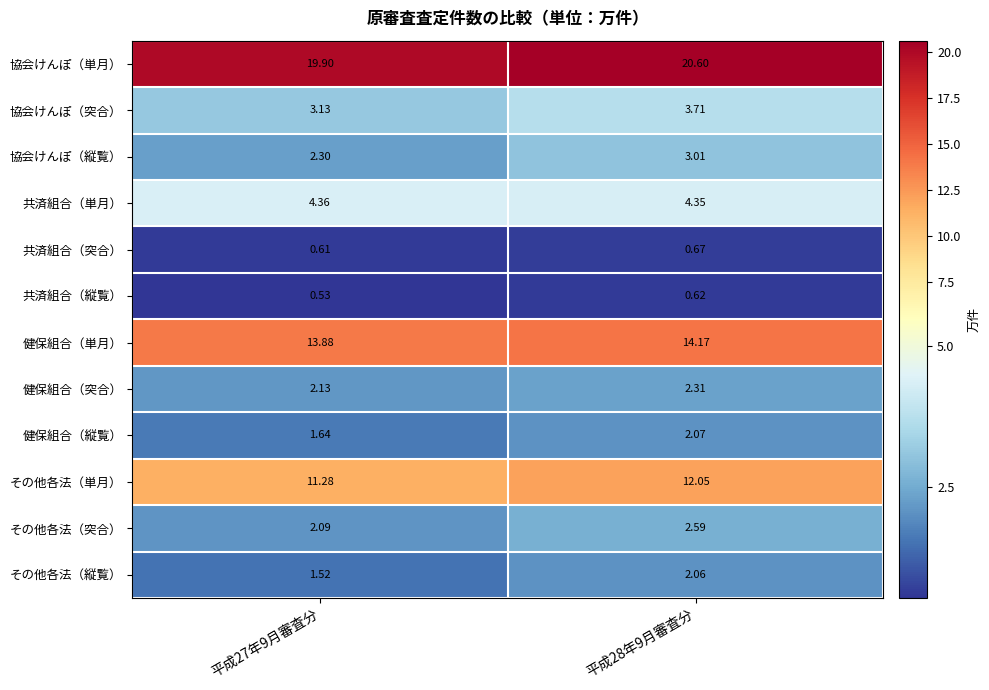

Which series has the widest spread of values?

その他各法（単月）